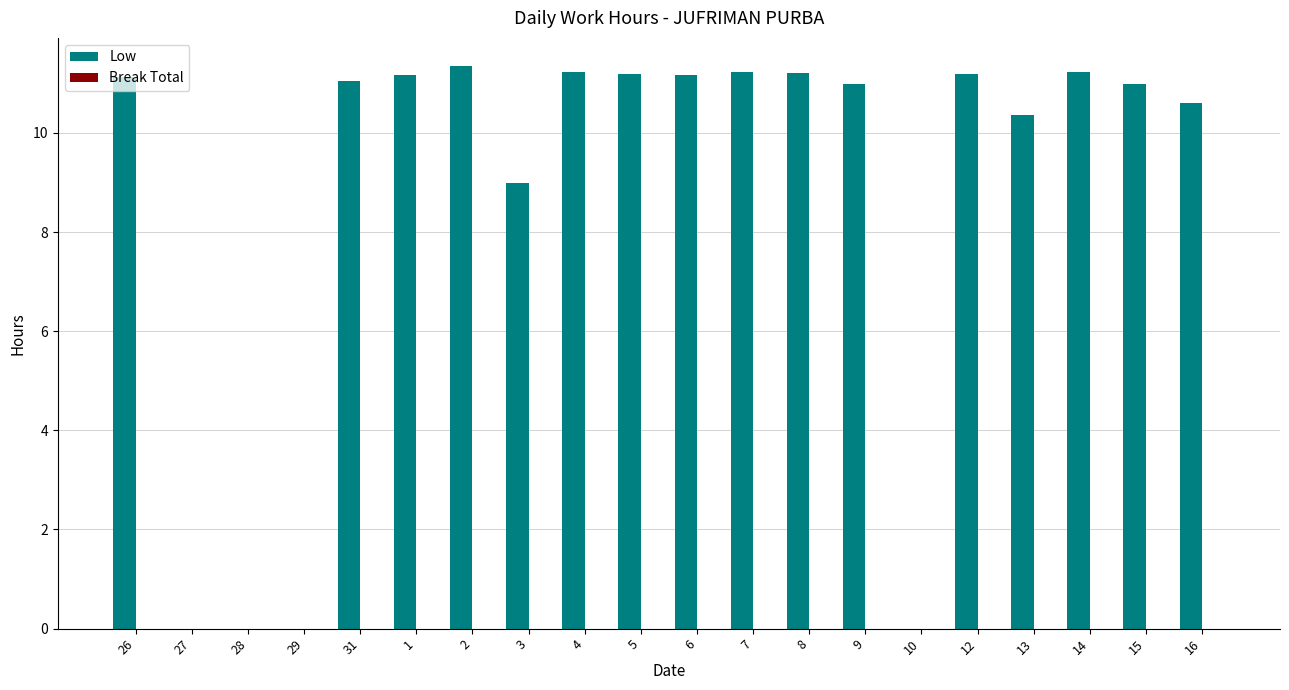

Read the value at 13.

10.4